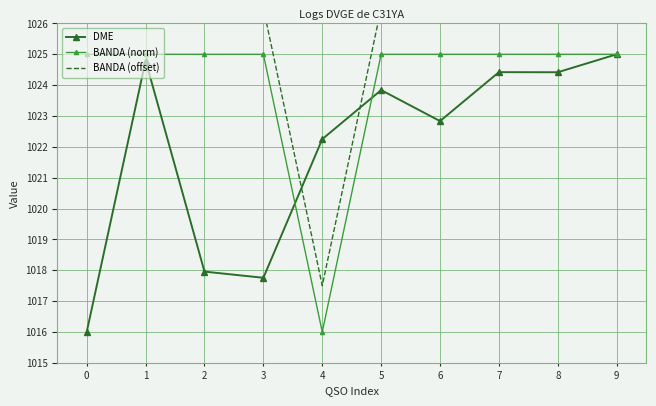

Which category has the lowest value in the BANDA (norm) series?

4